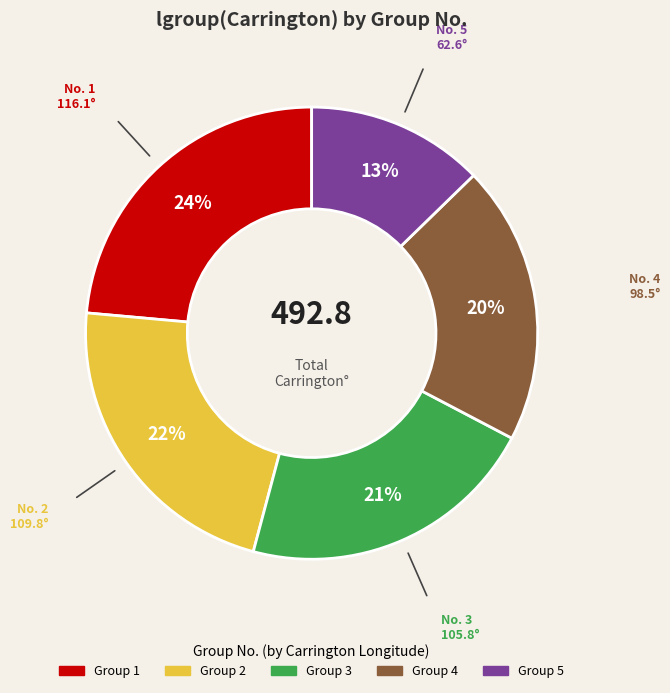

Is there any slice that represents more than half of the pie?

No